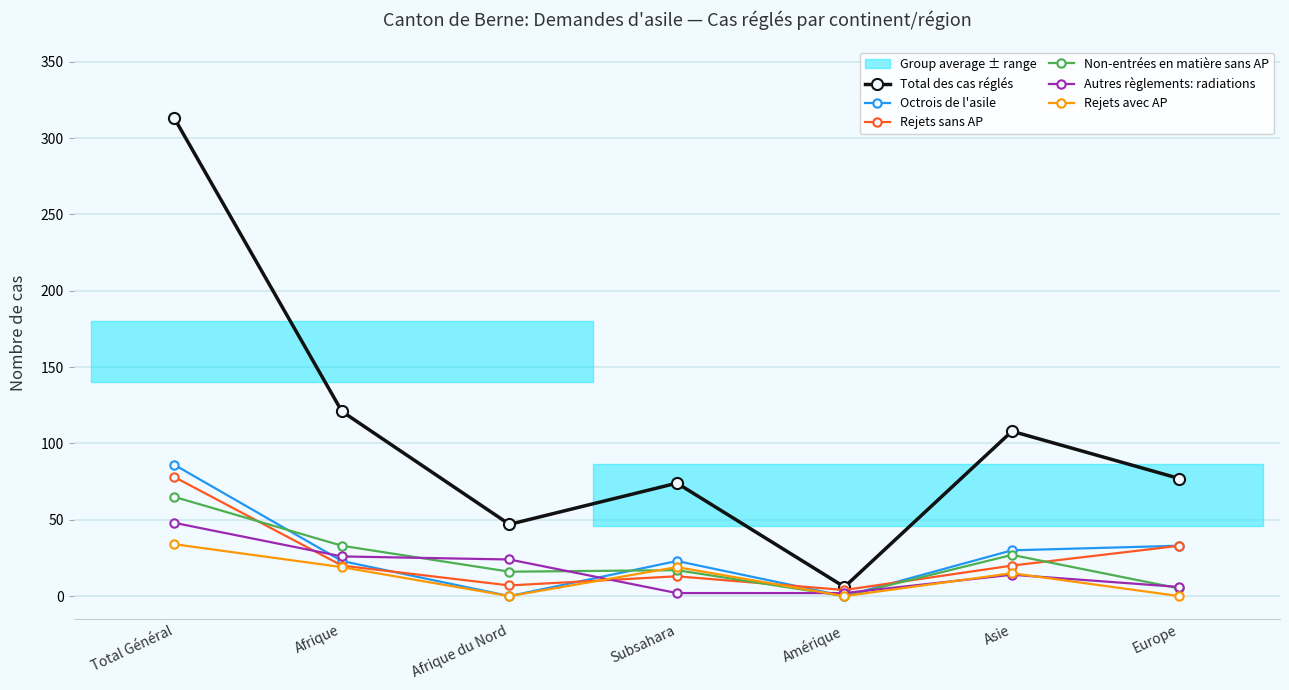

Reading right to left, extract all data points from this chart.

Total des cas réglés: Europe=77	Asie=108	Amérique=6	Subsahara=74	Afrique du Nord=47	Afrique=121	Total Général=313
Octrois de l'asile: Europe=33	Asie=30	Amérique=0	Subsahara=23	Afrique du Nord=0	Afrique=23	Total Général=86
Rejets sans AP: Europe=33	Asie=20	Amérique=4	Subsahara=13	Afrique du Nord=7	Afrique=20	Total Général=78
Non-entrées en matière sans AP: Europe=5	Asie=27	Amérique=0	Subsahara=17	Afrique du Nord=16	Afrique=33	Total Général=65
Autres règlements: radiations: Europe=6	Asie=14	Amérique=2	Subsahara=2	Afrique du Nord=24	Afrique=26	Total Général=48
Rejets avec AP: Europe=0	Asie=15	Amérique=0	Subsahara=19	Afrique du Nord=0	Afrique=19	Total Général=34